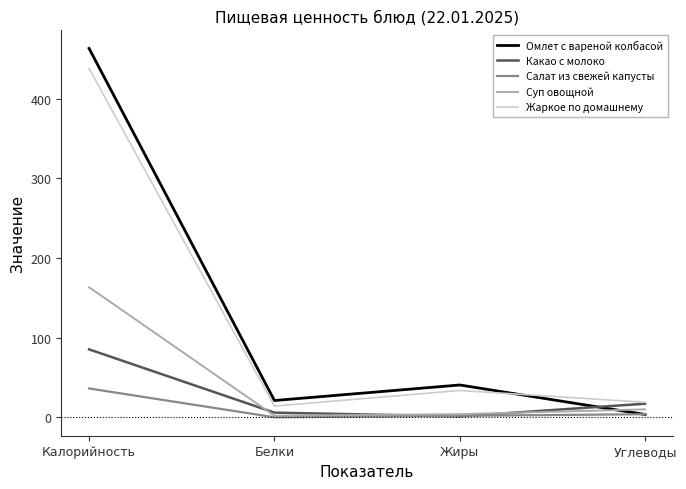

What value does the Какао с молоко series have at Углеводы?

17.1